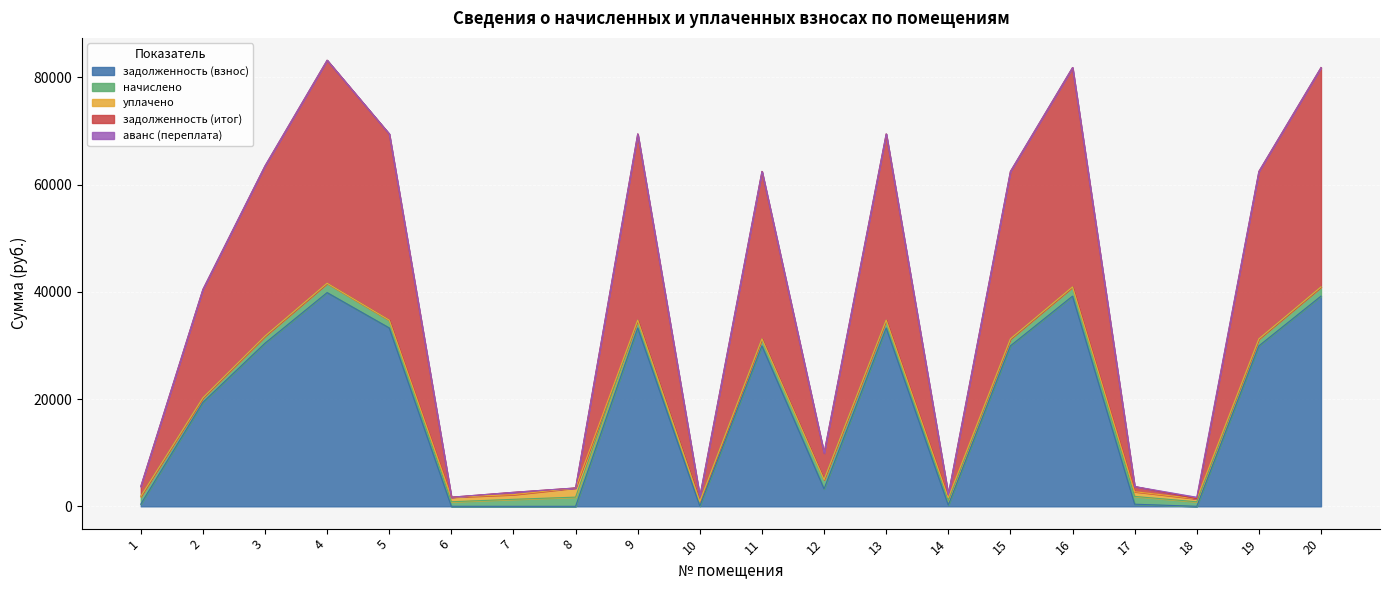

Is it true that задолженность (итог) equals 904.3 at 10?

True